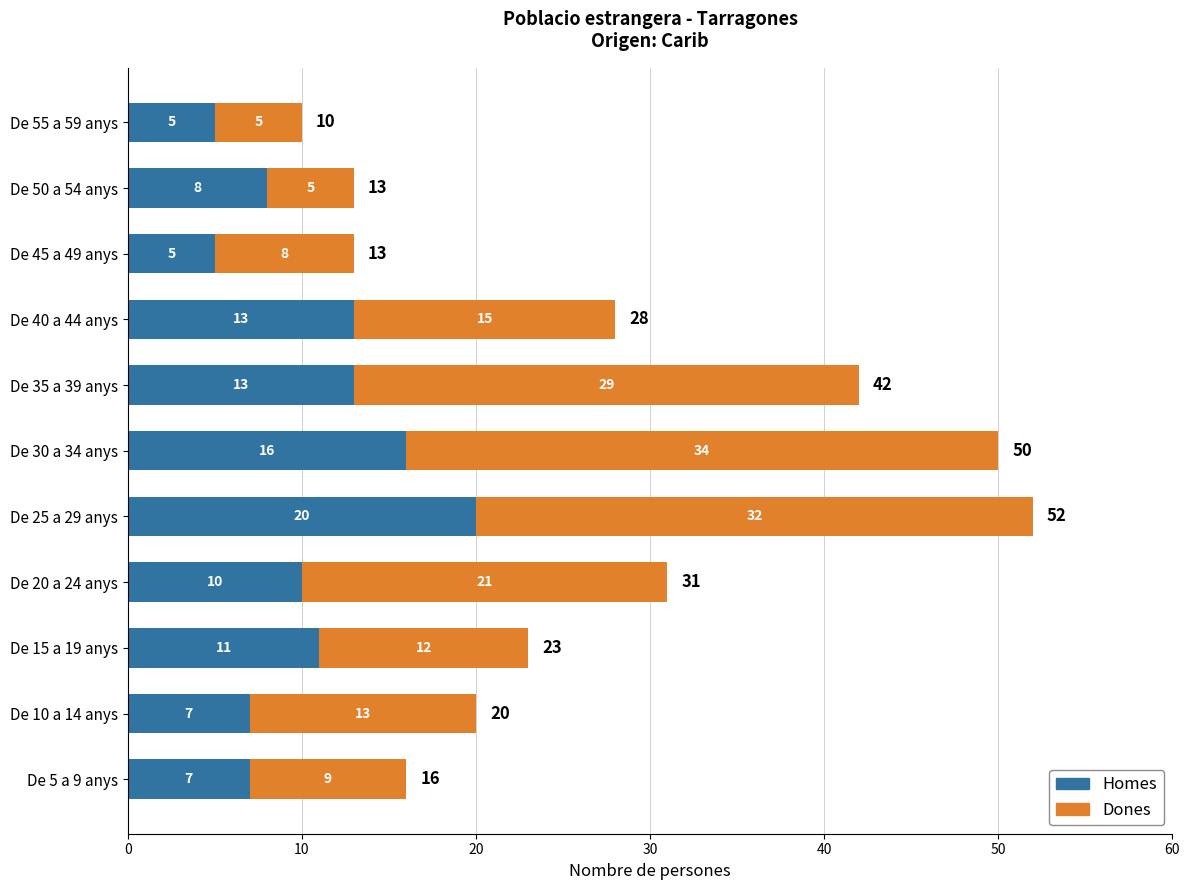

True or false: Homes has a value of 8 at De 25 a 29 anys.

False